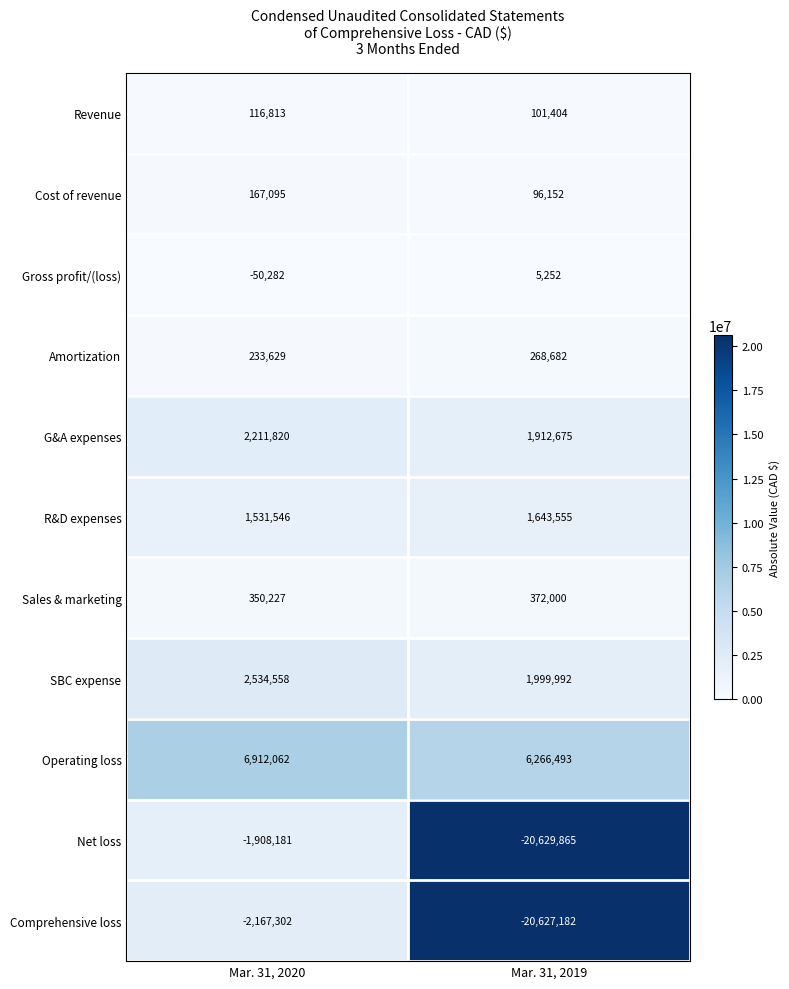

Which series has the largest total across all categories?

Operating loss